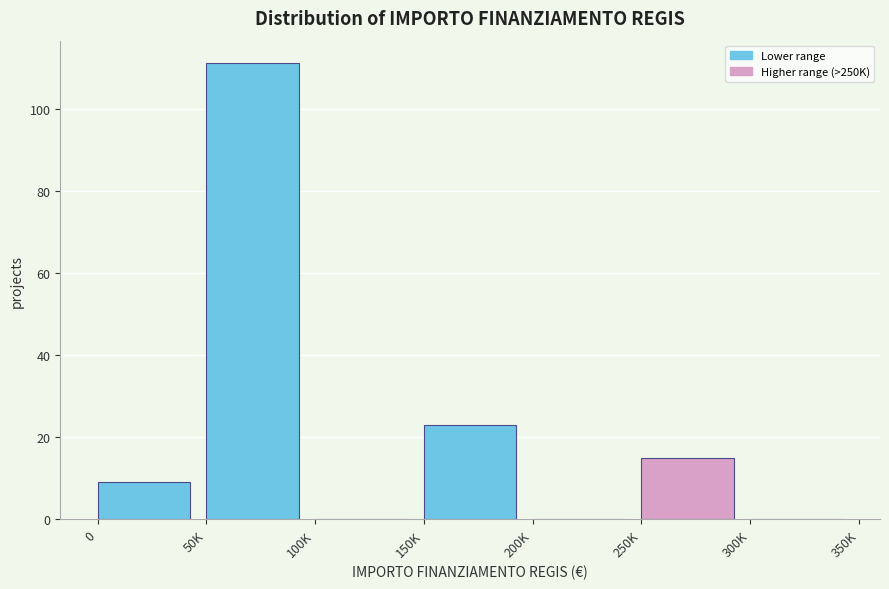

Reading left to right, what are all the values shown in this chart?

0=9	50K=111	100K=0	150K=23	200K=0	250K=15	300K=0